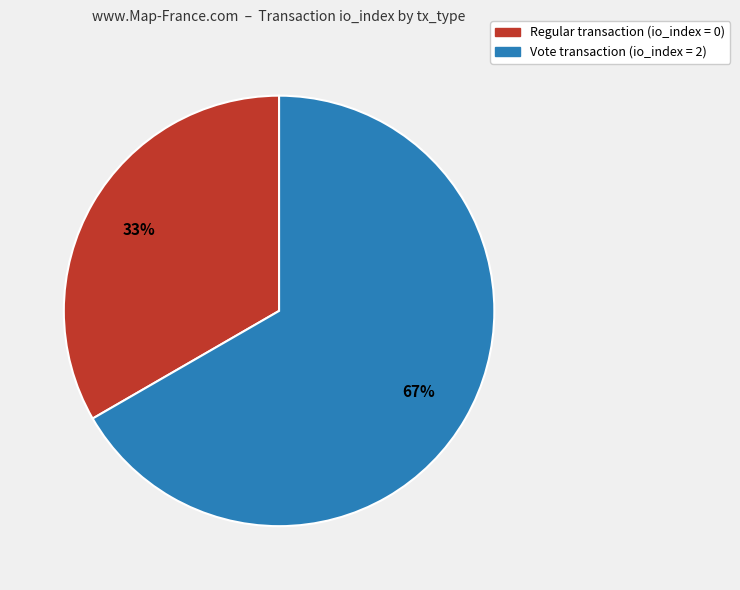

The Vote transaction (io_index = 2) slice represents 67% of the pie. True or false?

True